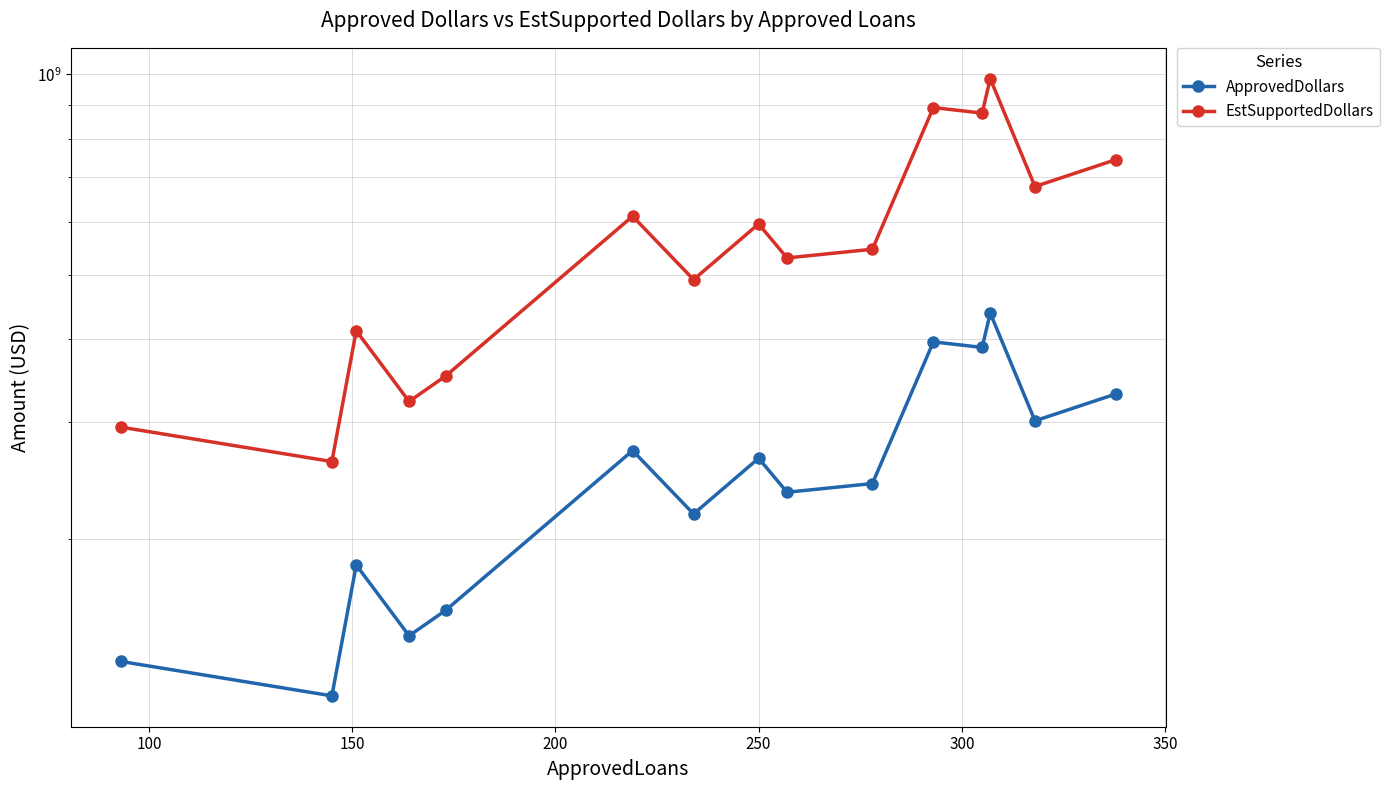

In ApprovedDollars, how many points are higher than both neighbors (excluding endpoints)?

5